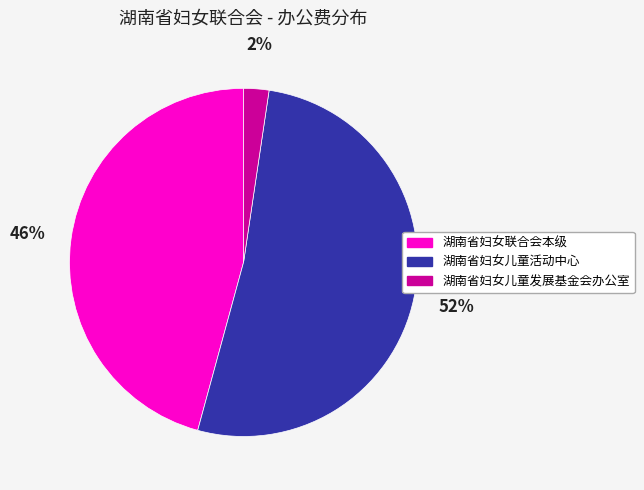

Combined, do 湖南省妇女儿童发展基金会办公室 and 湖南省妇女联合会本级 account for over 50%?

No